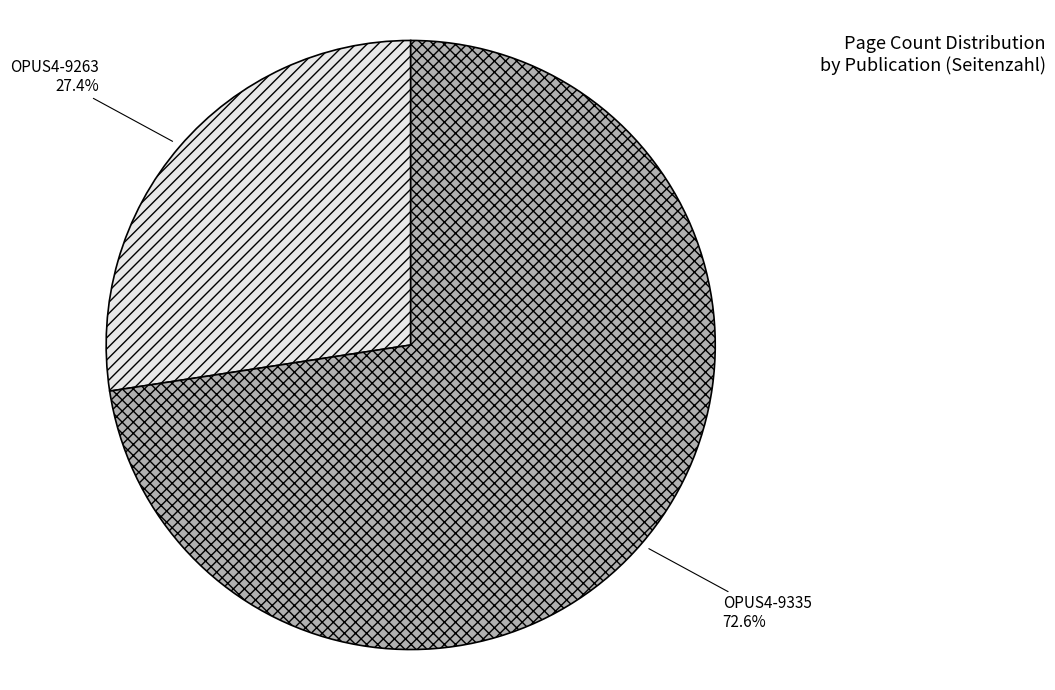

To the nearest percent, what is the combined percentage of OPUS4-9263 and OPUS4-9335?

100%